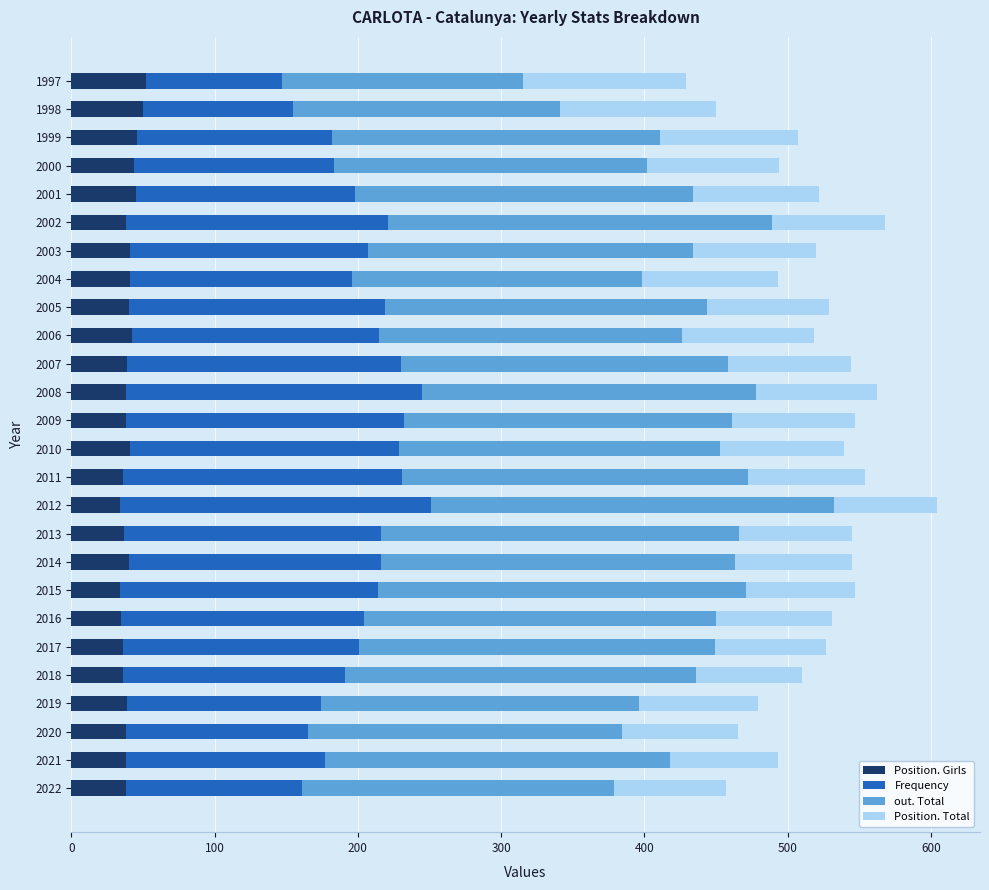

What is the total value across all series at 1997?

429